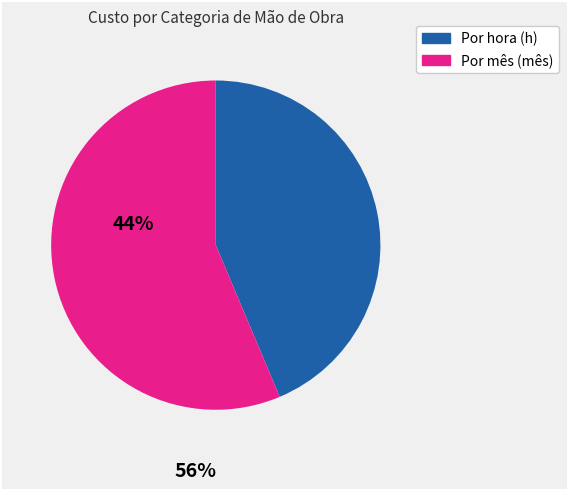

Does any single category account for the majority?

Yes